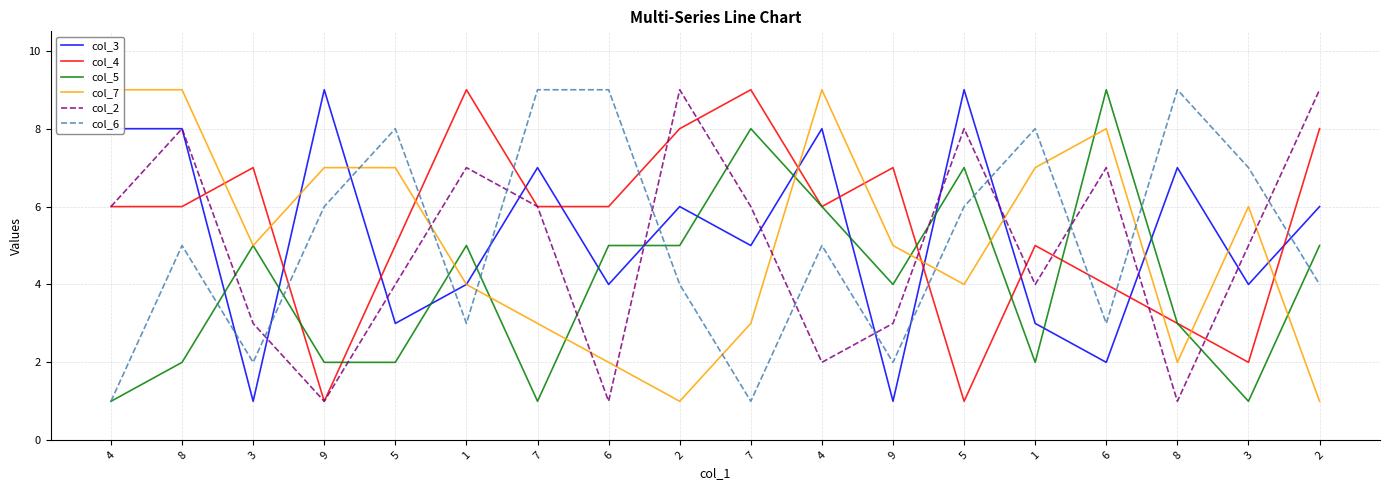

True or false: col_2 has a value of 12 at 1.

False